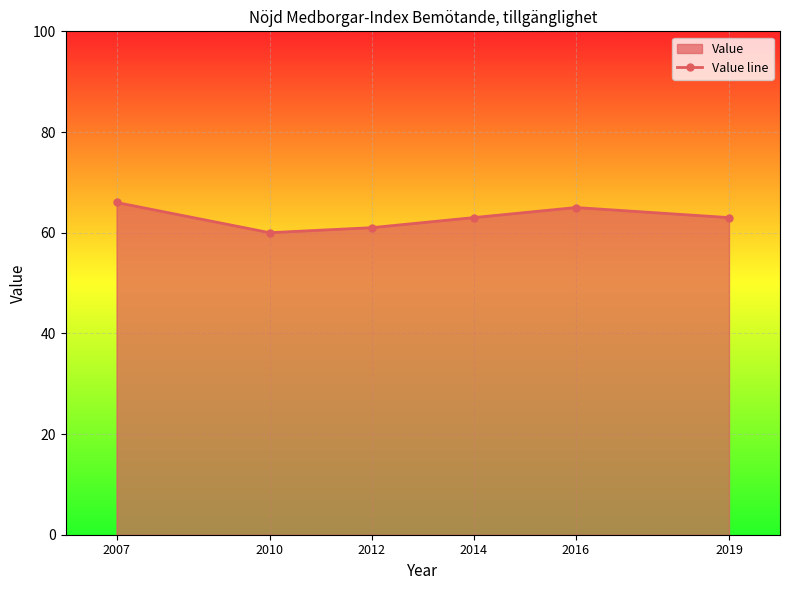

Count the number of categories in the chart.

6